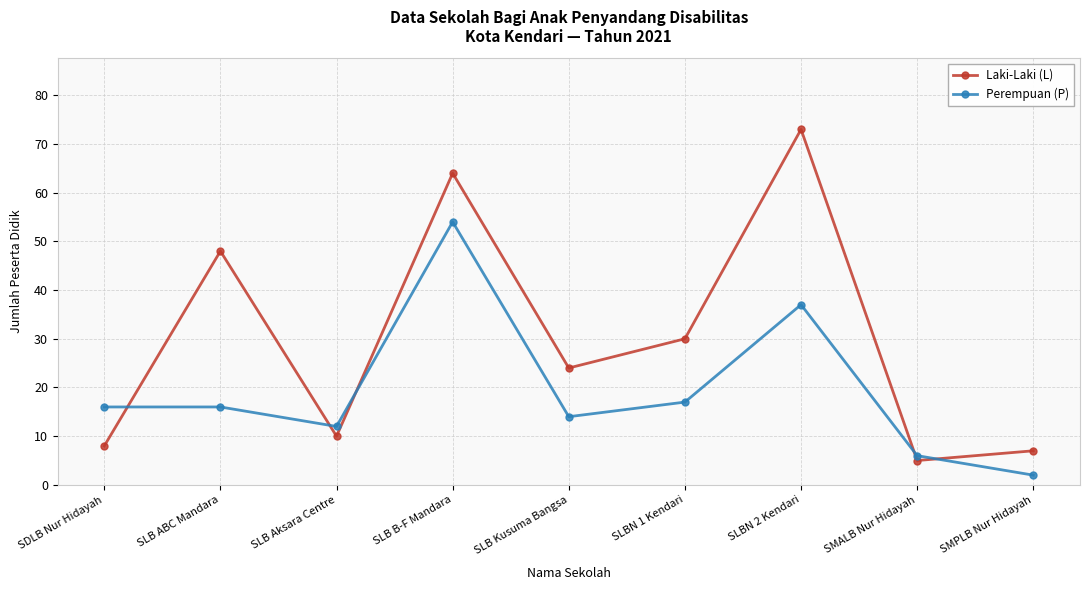

Is the value of Perempuan (P) at SDLB Nur Hidayah greater than the value of Laki-Laki (L) at SMALB Nur Hidayah?

Yes